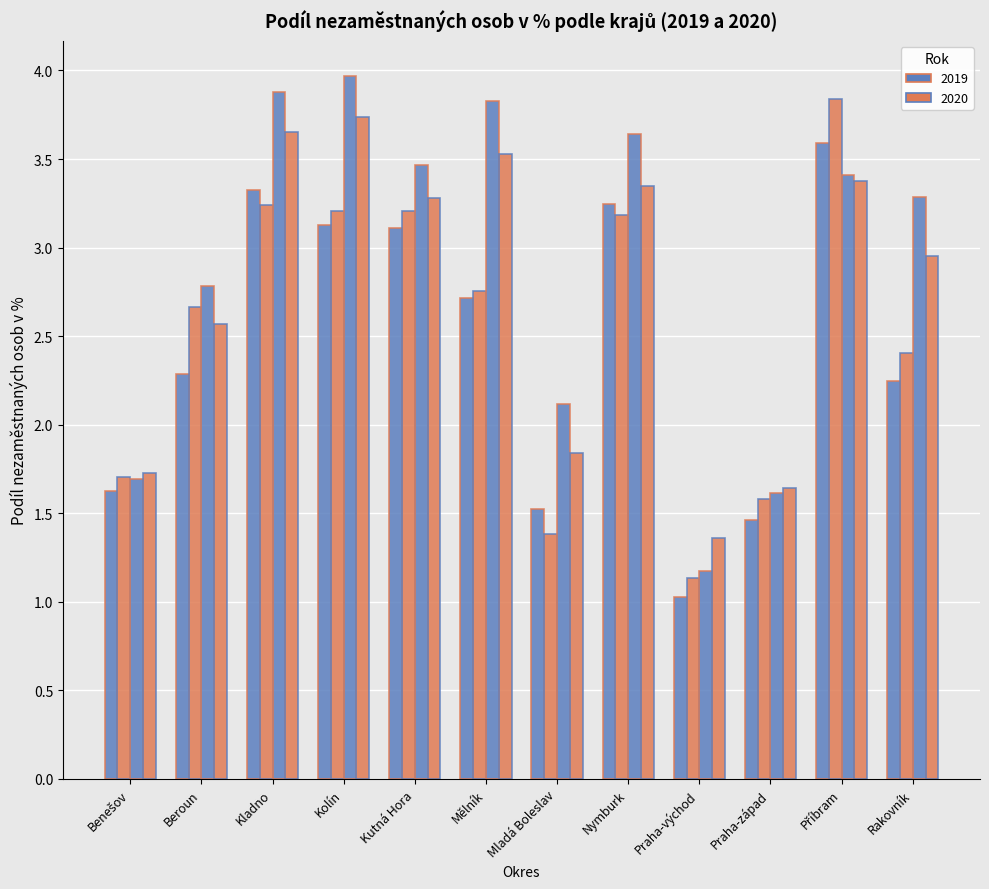

Reading left to right, what are all the values shown in this chart?

muži 2019: 1.6	2.3	3.3	3.1	3.1	2.7	1.5	3.2	1.0	1.5	3.6	2.2
muži 2020: 1.7	2.7	3.2	3.2	3.2	2.8	1.4	3.2	1.1	1.6	3.8	2.4
ženy 2019: 1.7	2.8	3.9	4.0	3.5	3.8	2.1	3.6	1.2	1.6	3.4	3.3
ženy 2020: 1.7	2.6	3.7	3.7	3.3	3.5	1.8	3.3	1.4	1.6	3.4	3.0